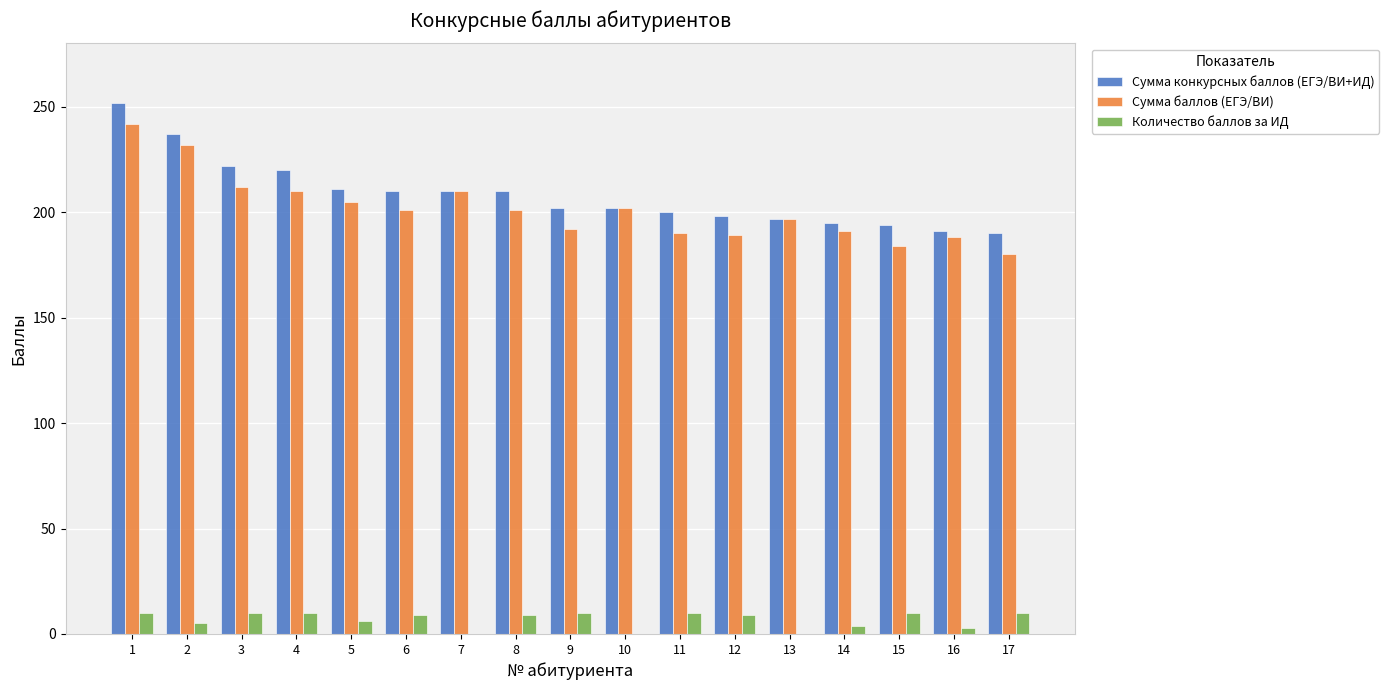

What is the sum of all Количество баллов за ИД values?

115